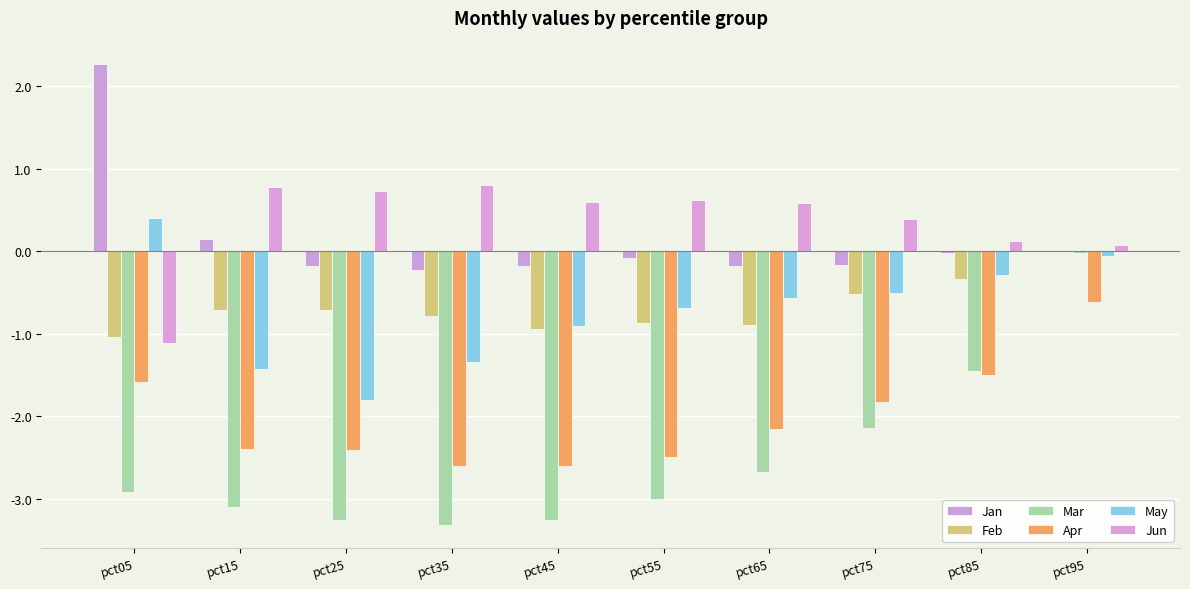

Is the value of Feb at pct15 greater than the value of Apr at pct95?

No